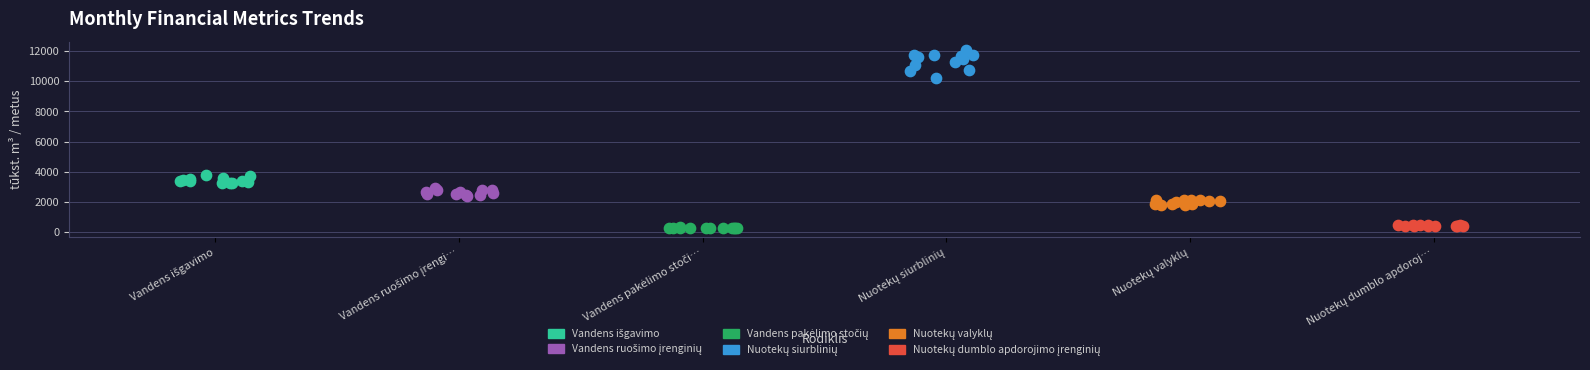

Which series contains the lowest Y value?

Vandens pakėlimo stočių